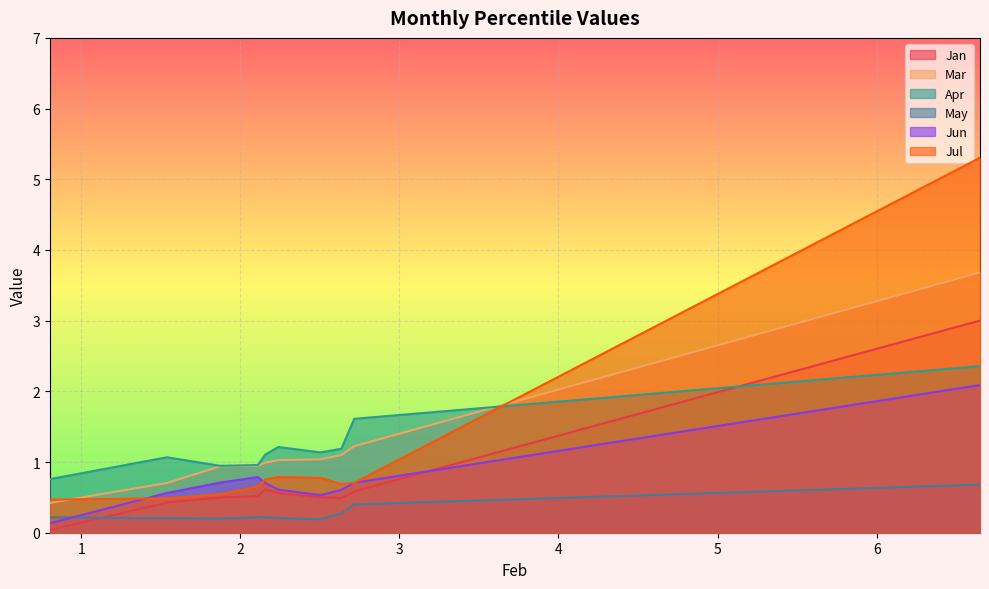

True or false: Apr and Jun cross at least once.

False